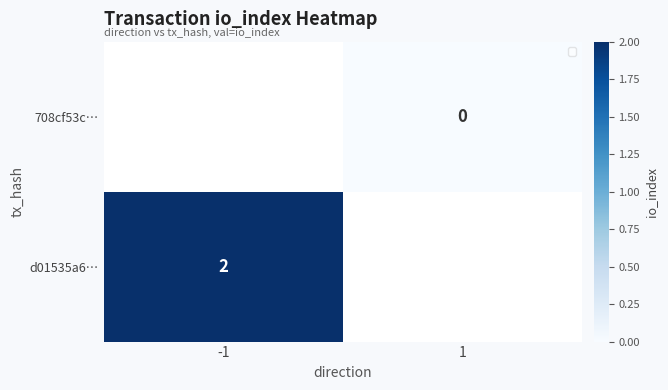

At how many categories does at least one series exceed 1?

1